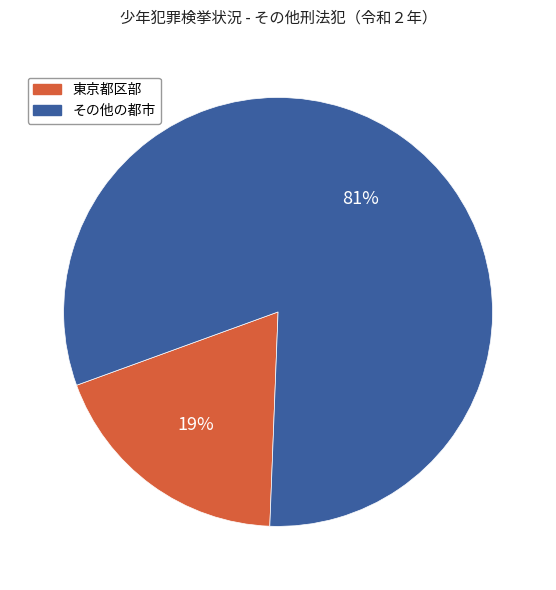

Is there a majority slice in this chart?

Yes